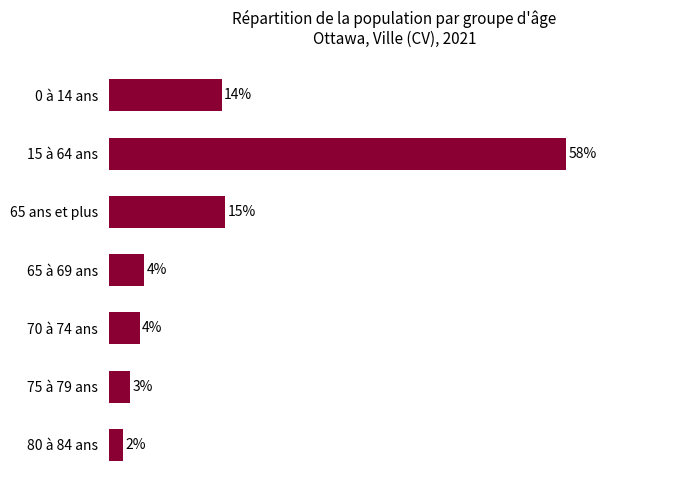

What is the sum of all values?

100.0